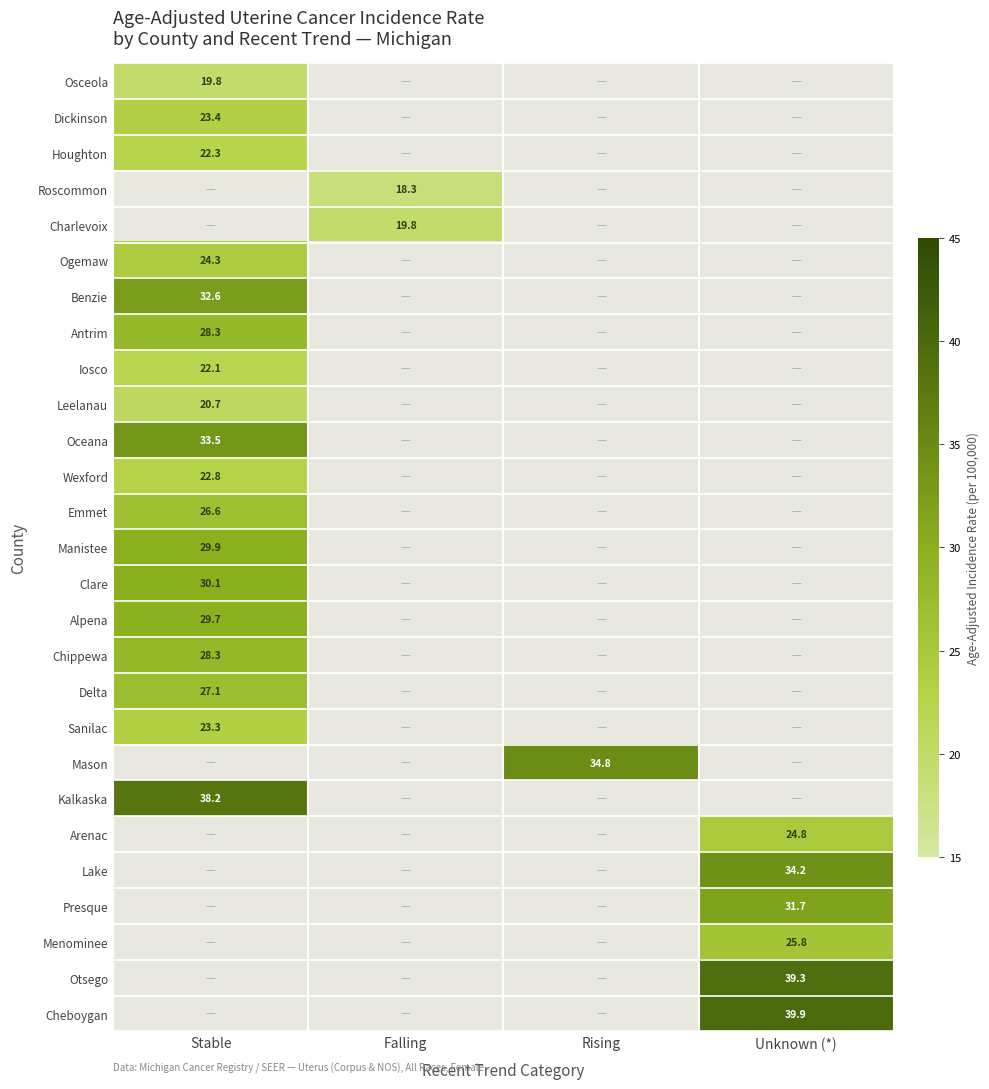

The value of Alpena at Stable is 15.1. True or false?

False